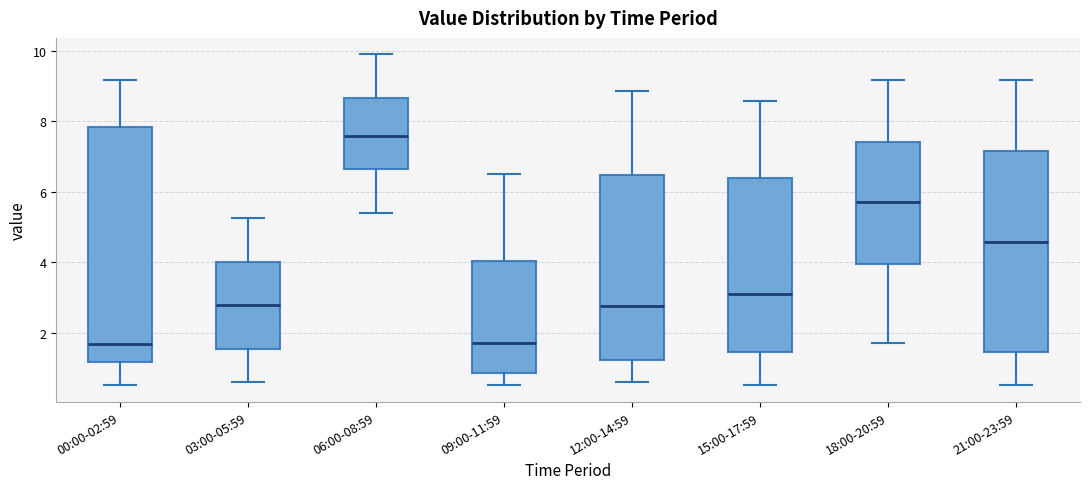

Where does the median line of the box for 12:00-14:59 sit on the y-axis? The values are not printed on the chart, so give them approximately, as read against the axis.

2.8